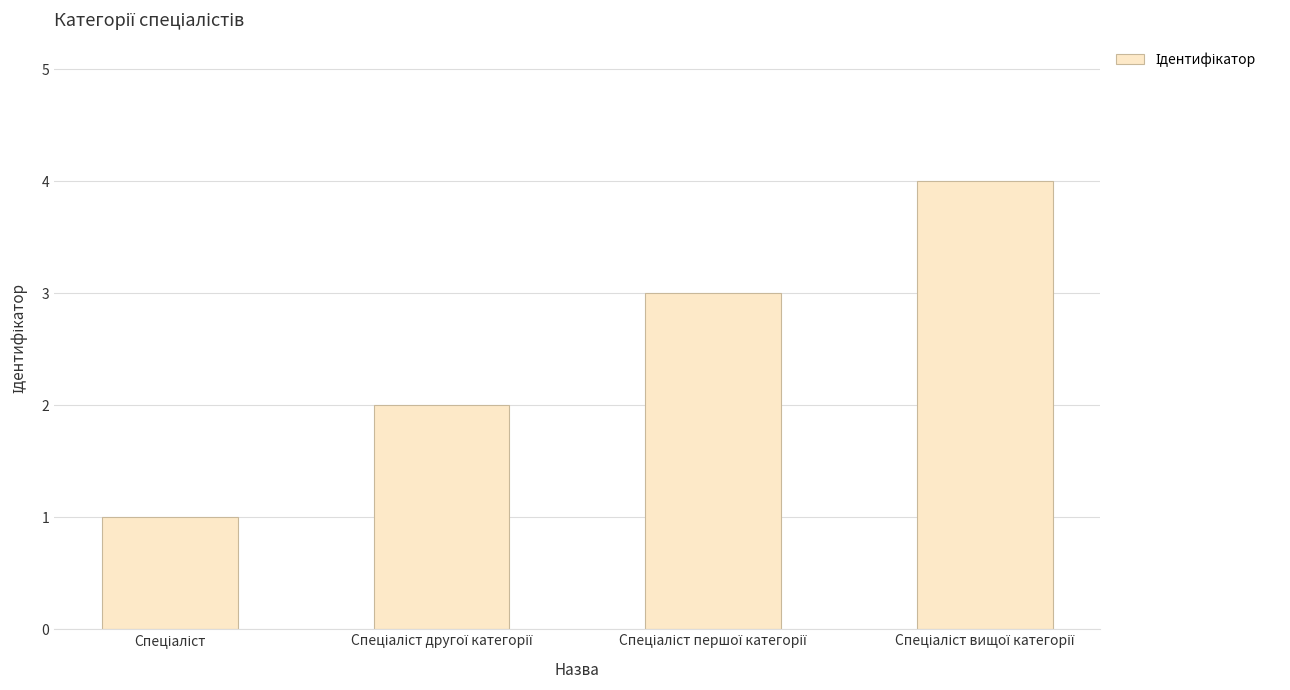

What is the sum of all values?

10